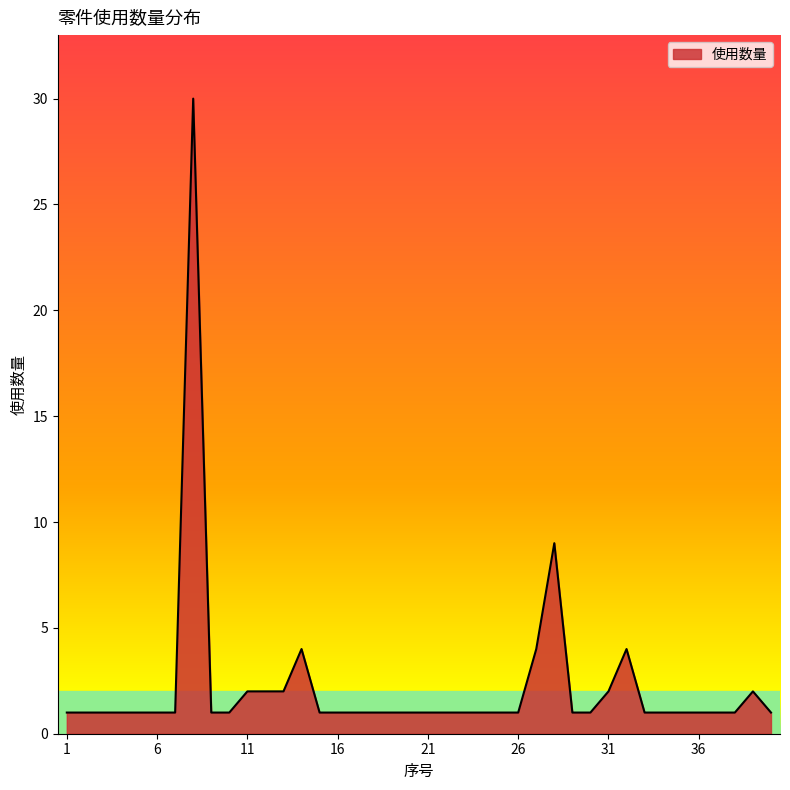

What is the greatest value displayed?

30